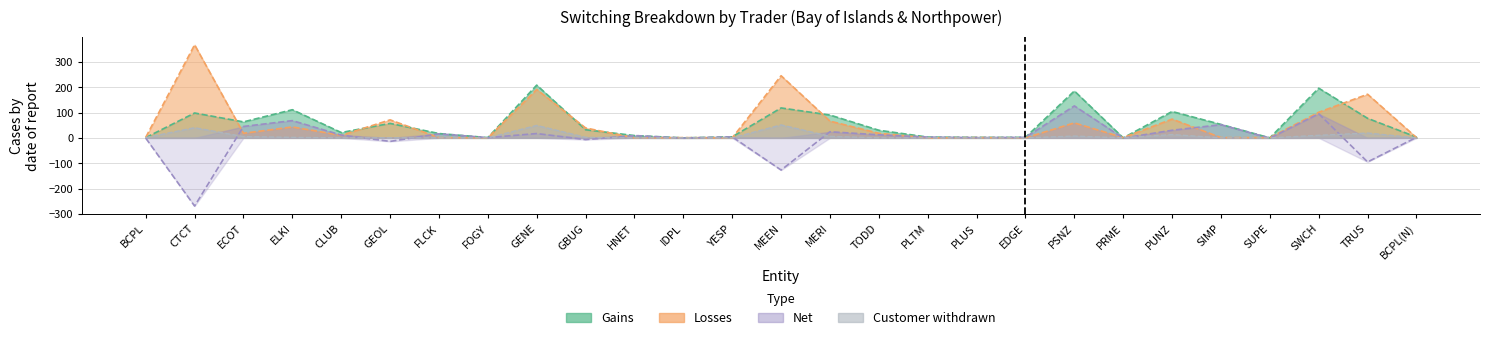

Which has a higher value, MERI or MEEN?

MEEN